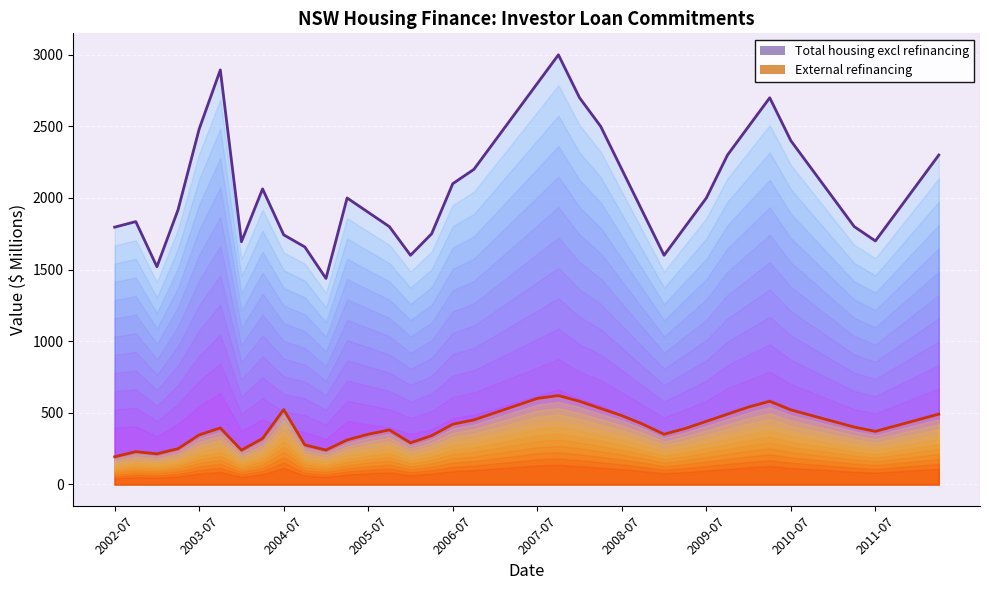

Rank the series by their average value, from highest to lowest.

Total housing excl refinancing, External refinancing